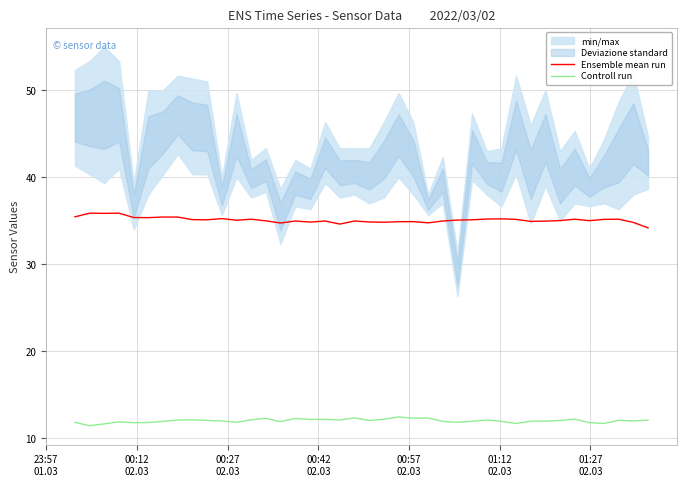

What is the minimum value for Controll run?

11.5